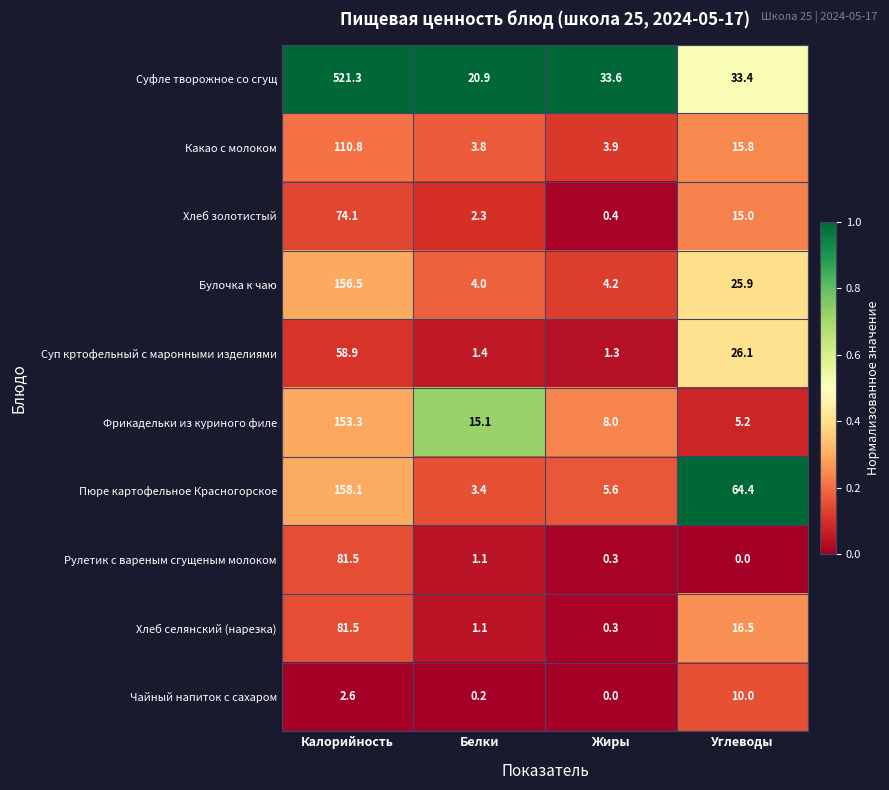

Which series has the largest range (max minus min)?

Суфле творожное со сгущ